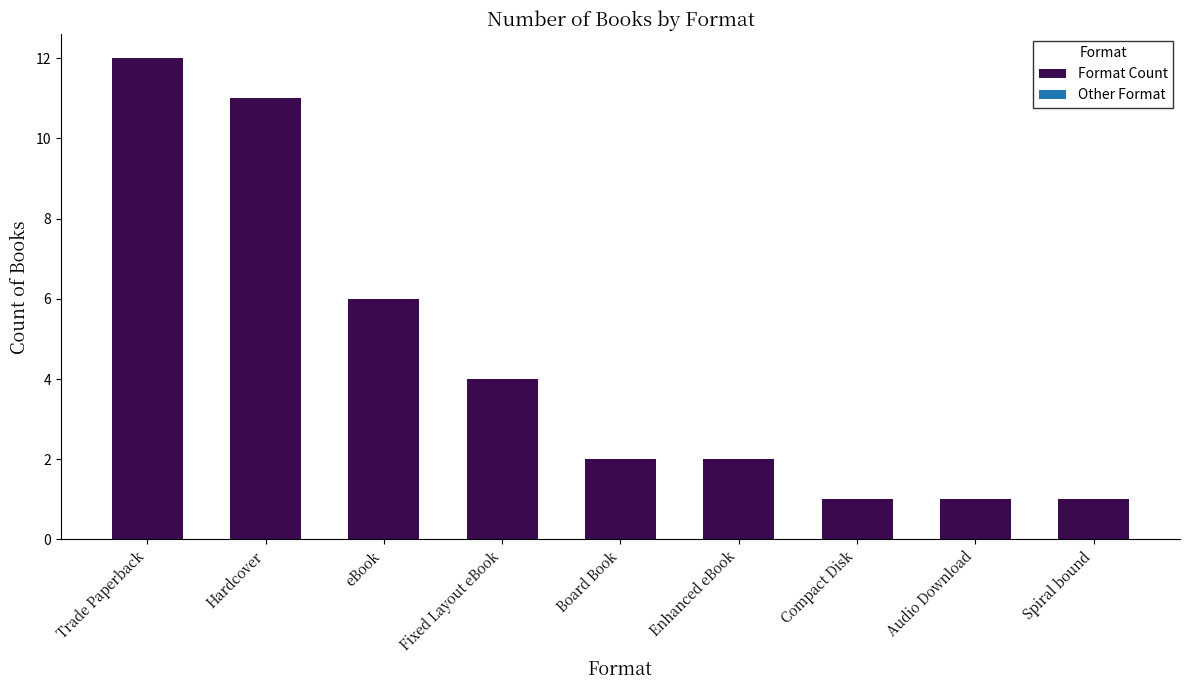

What position from the left is Fixed Layout eBook?

4